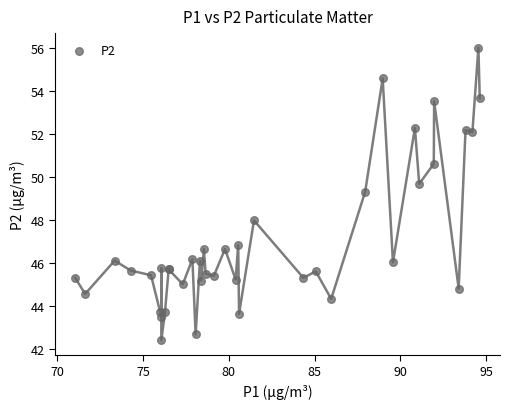

What Y value in the scatter plot is closest to 49?

49.3